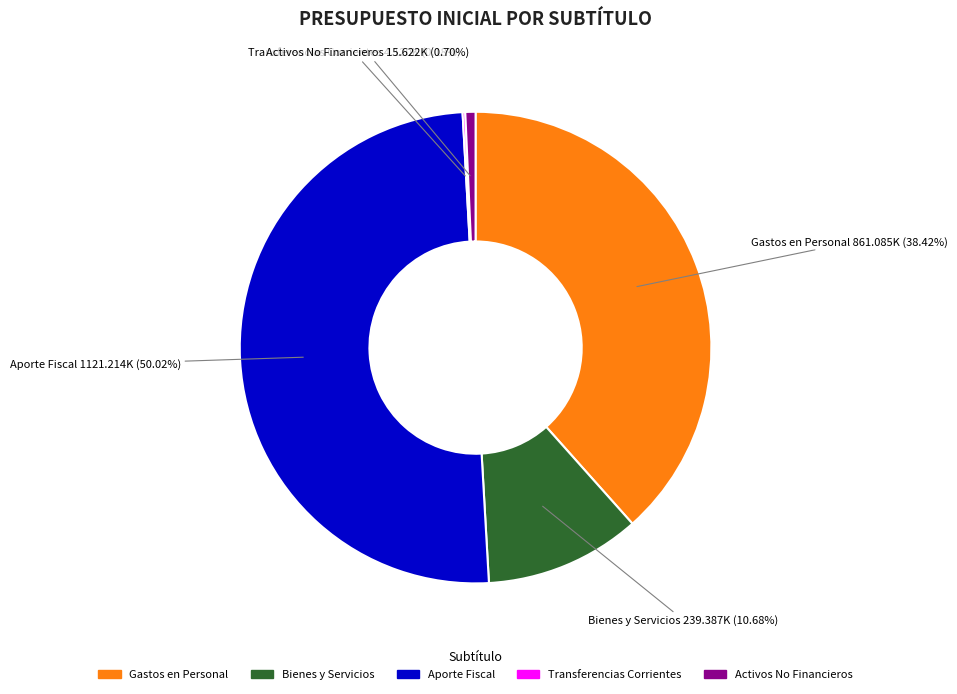

Which category accounts for the majority?

Aporte Fiscal